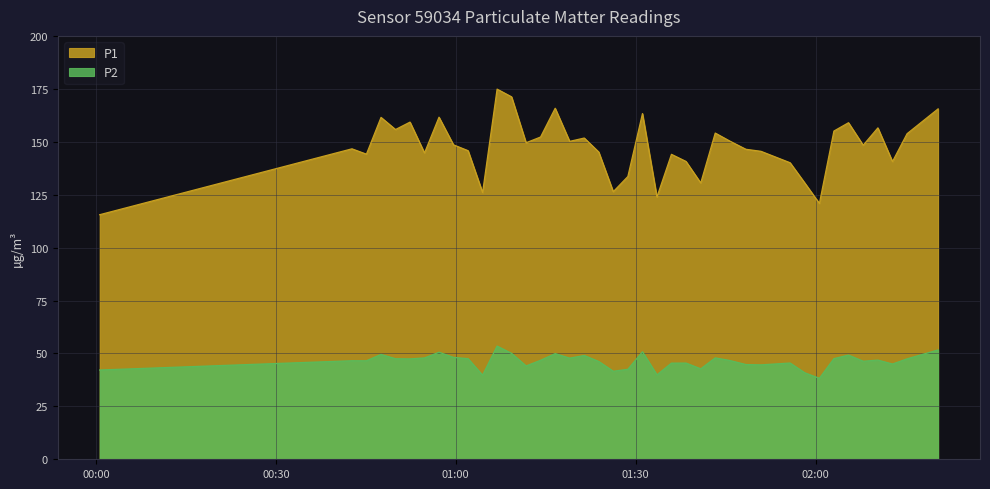

What is the approximate value of P1 at 2023-02-15T01:33:32?

123.9